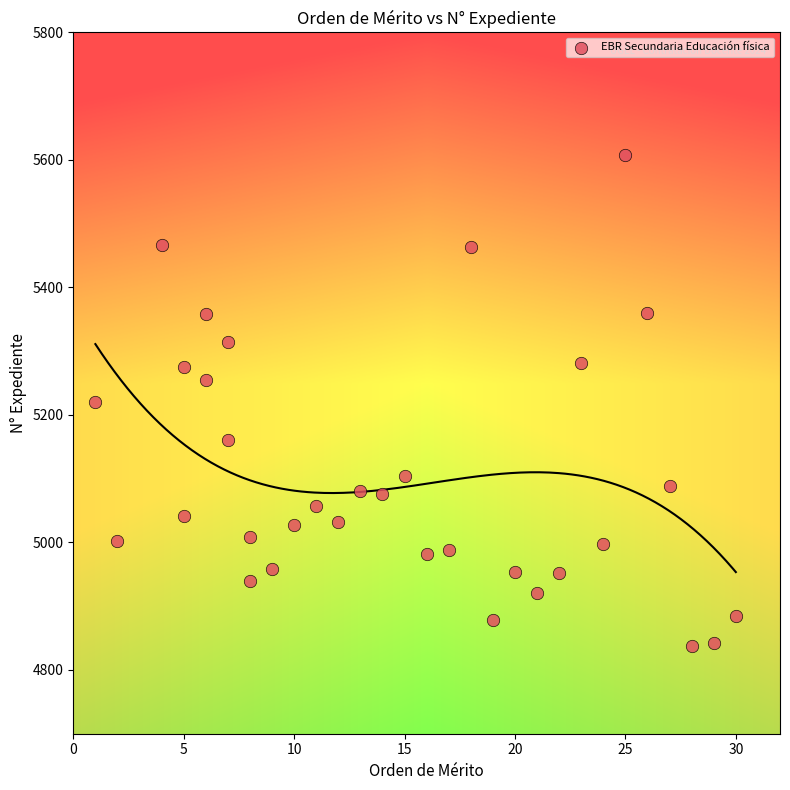

What is the range of Y values (max minus min)?

771